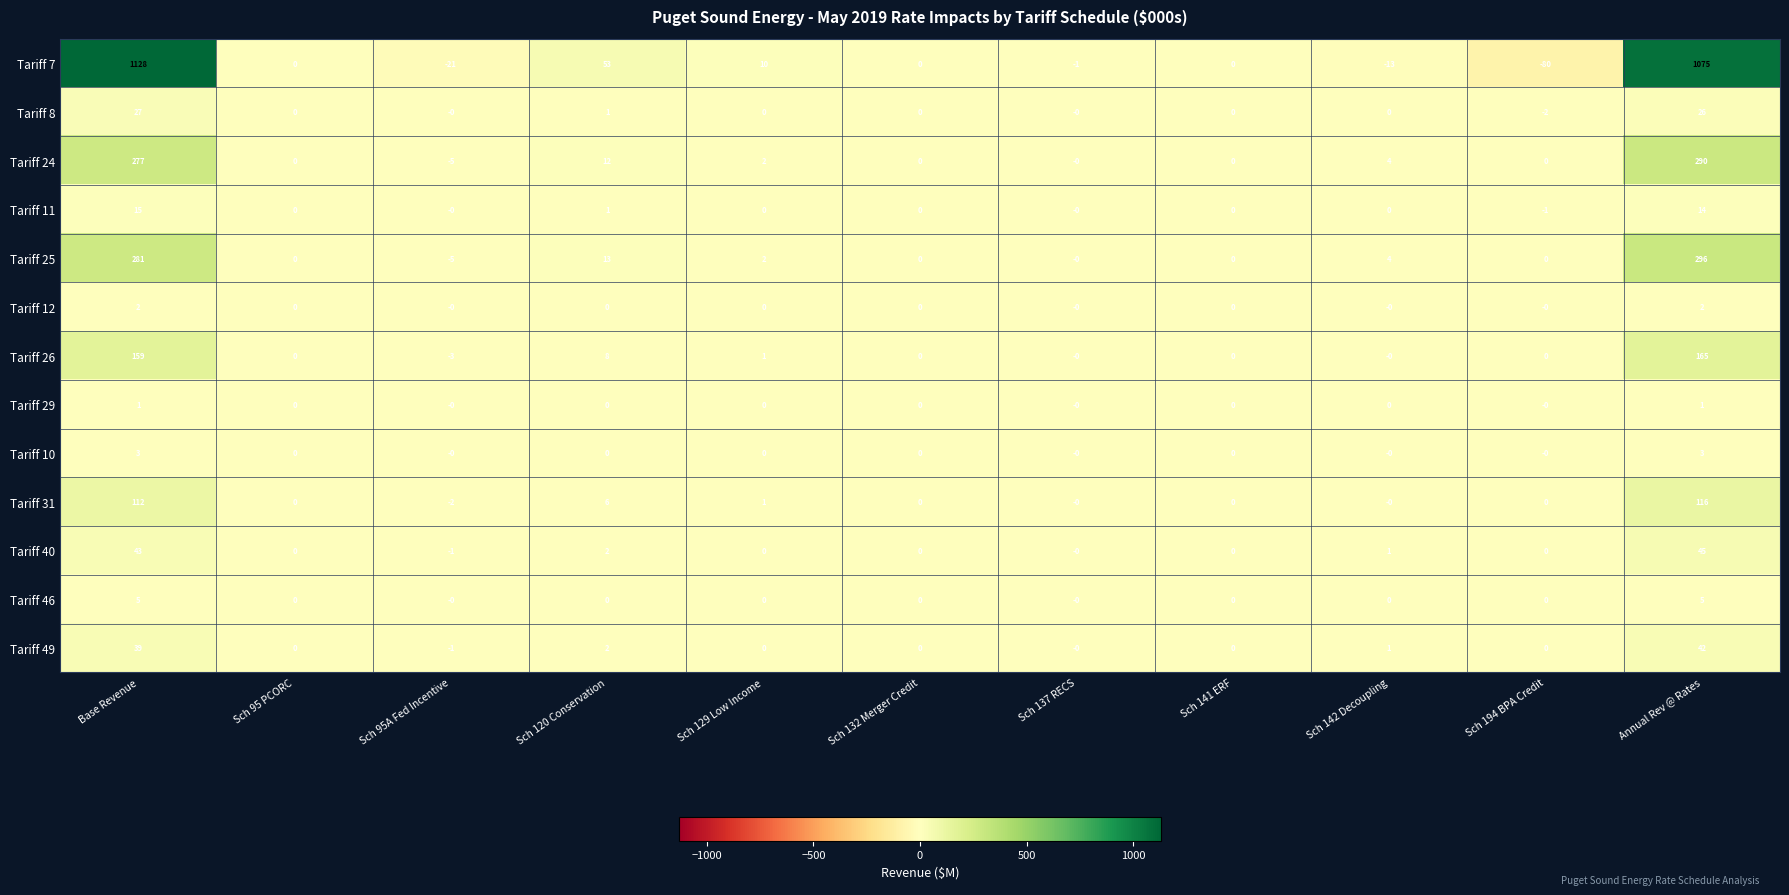

List the series in order of their peak value, lowest first.

Tariff 29, Tariff 12, Tariff 10, Tariff 46, Tariff 11, Tariff 8, Tariff 49, Tariff 40, Tariff 31, Tariff 26, Tariff 24, Tariff 25, Tariff 7